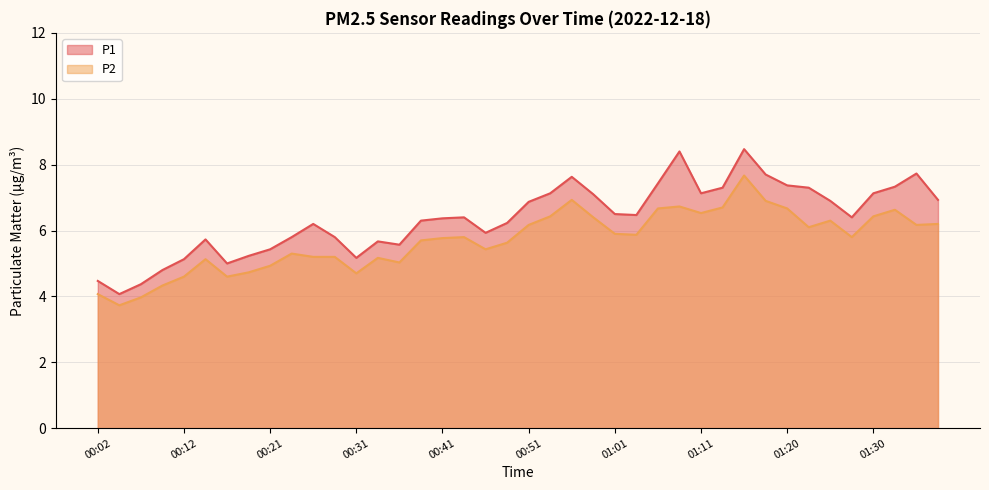

What is the label of the 10th point from the left?

00:24